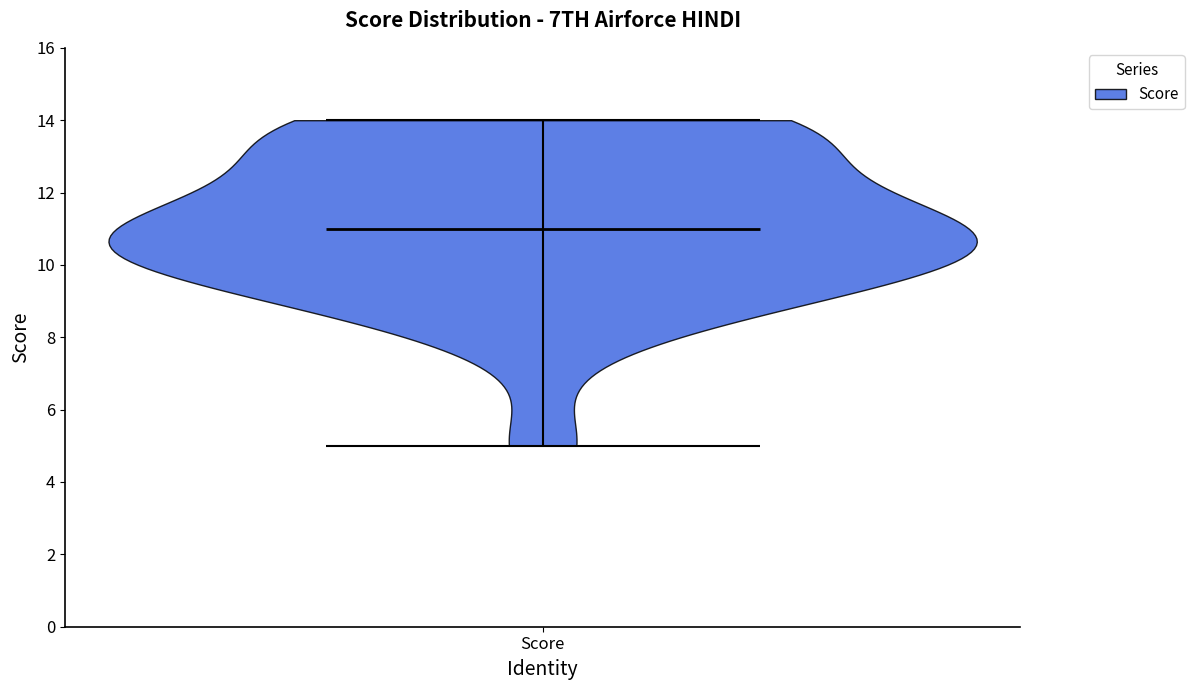

Read this violin plot against the y-axis: where its median line is, and the lowest and highest points the violin reaches. The values are not printed on the chart, so give them approximately, as read against the axis.

median line 11, lowest point 5, highest point 14